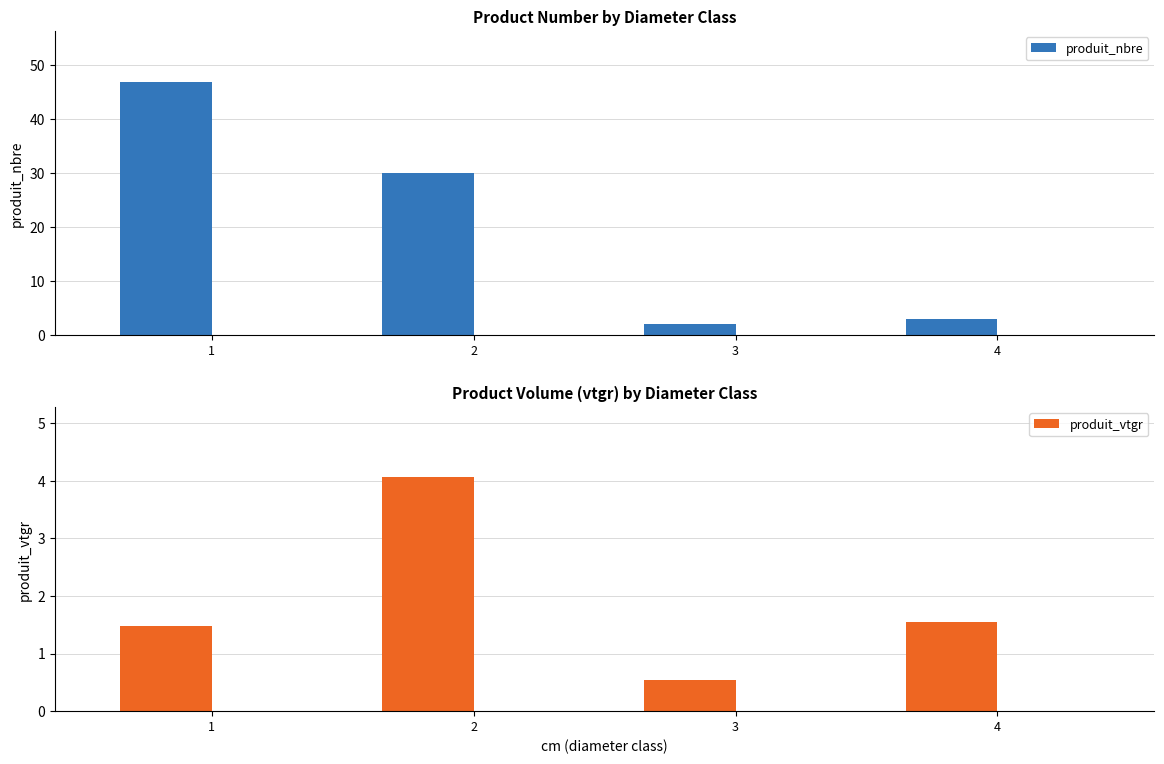

Reading left to right, list all the values displayed in this chart.

produit_nbre: 47.0	30.0	2.0	3.0
produit_vtgr: 1.5	4.1	0.5	1.5